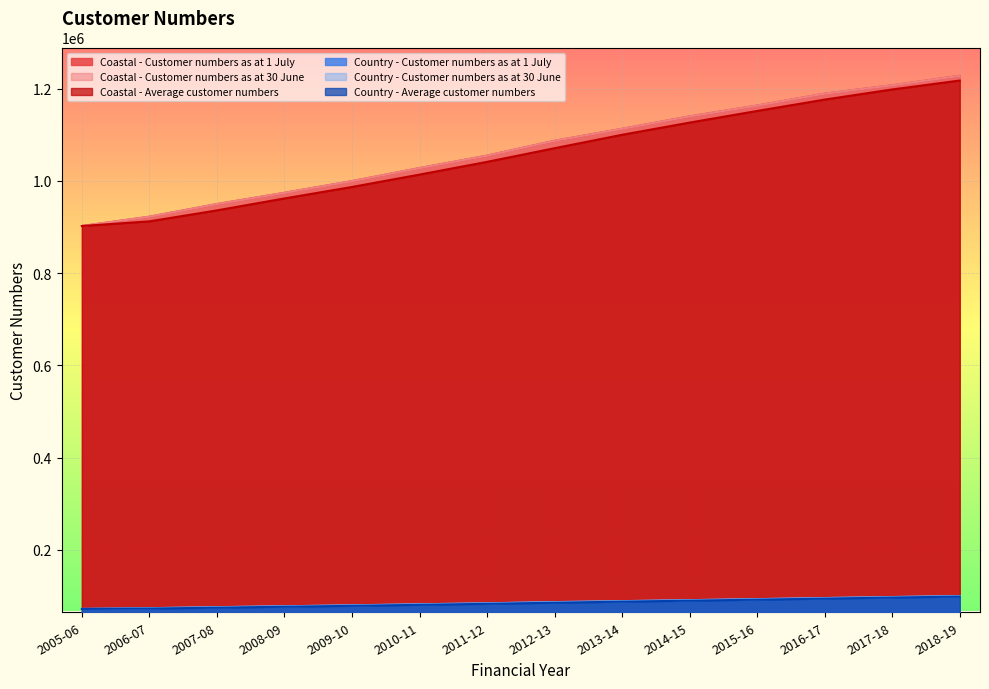

Which label corresponds to the largest value in the chart?

2018-19